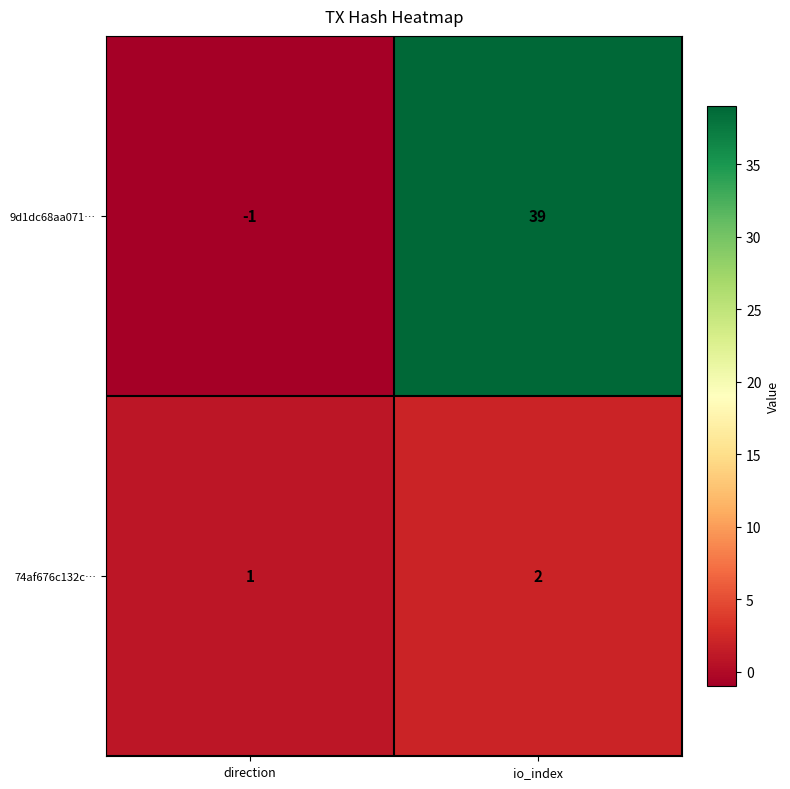

Reading left to right, extract all data points from this chart.

9d1dc68aa071…: direction=-1	io_index=39
74af676c132c…: direction=1	io_index=2